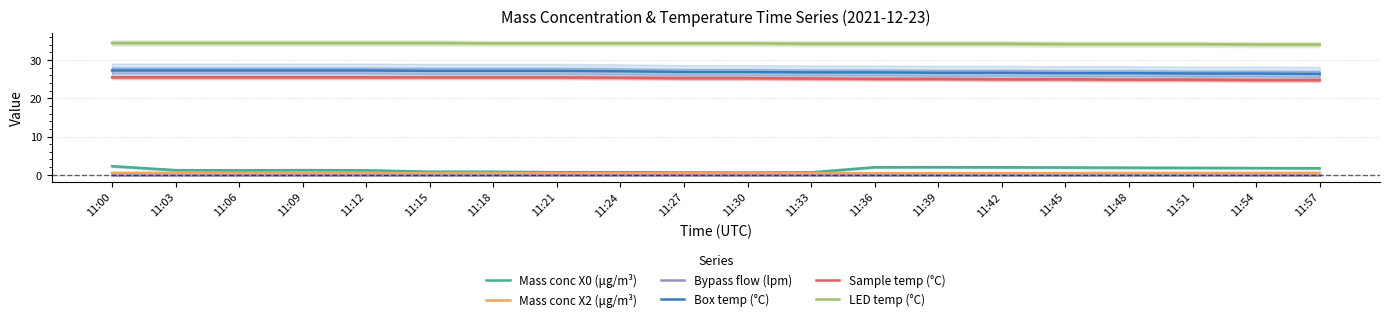

Which series has the largest total across all categories?

LED temp (°C)